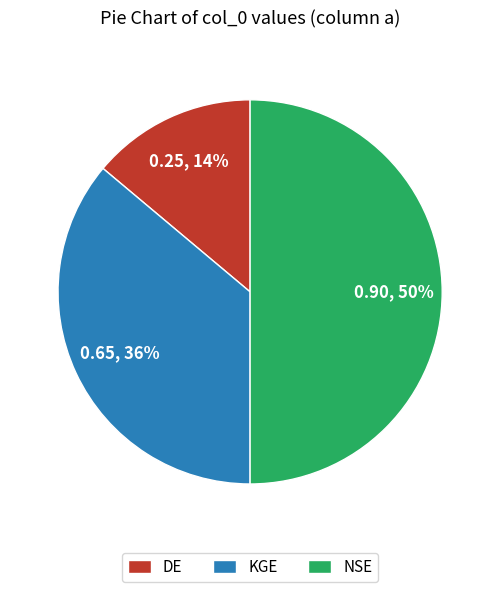

Between KGE and NSE, which is larger?

NSE